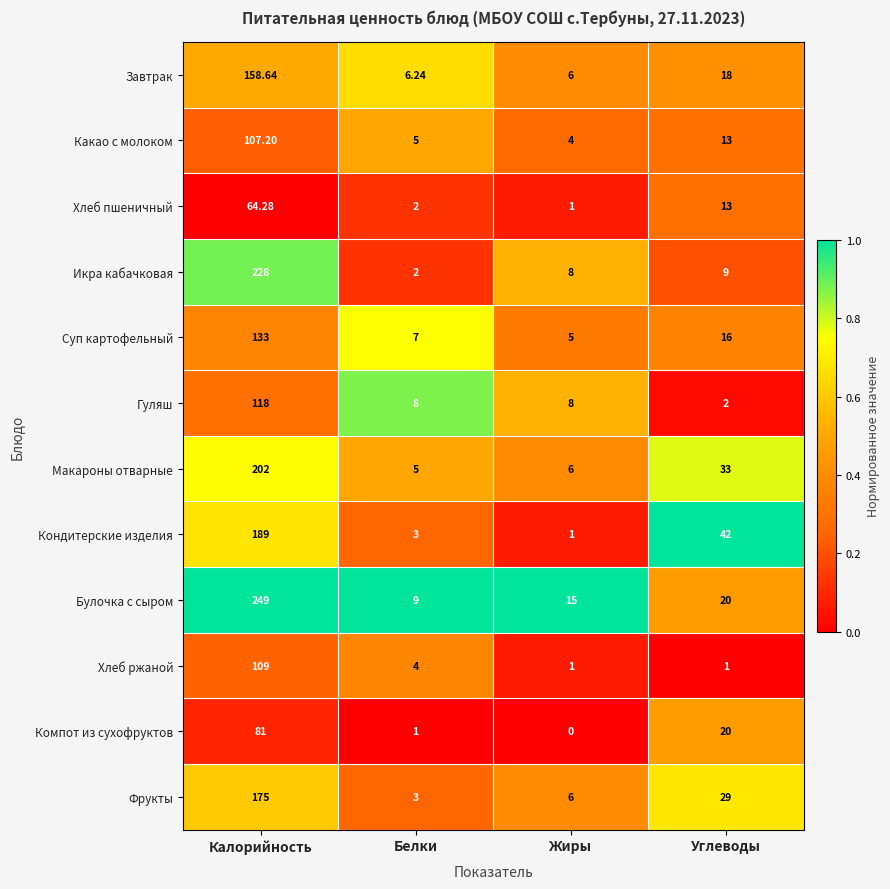

How many categories are shown in the chart?

4